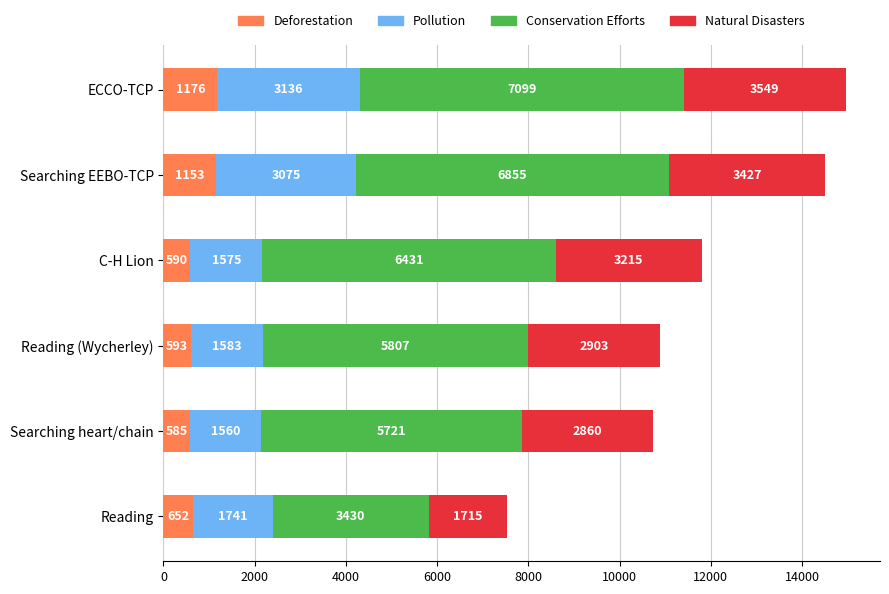

At which label is Deforestation closest to 880?

Reading